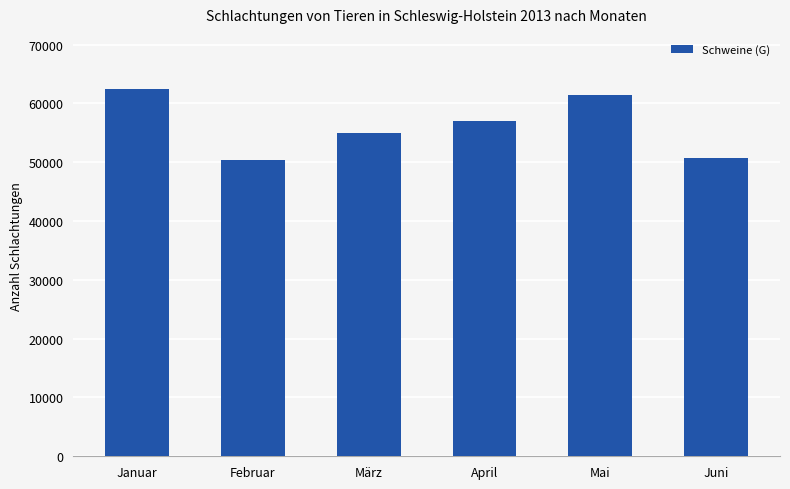

What is the sum of the values at Mai and März?

116416